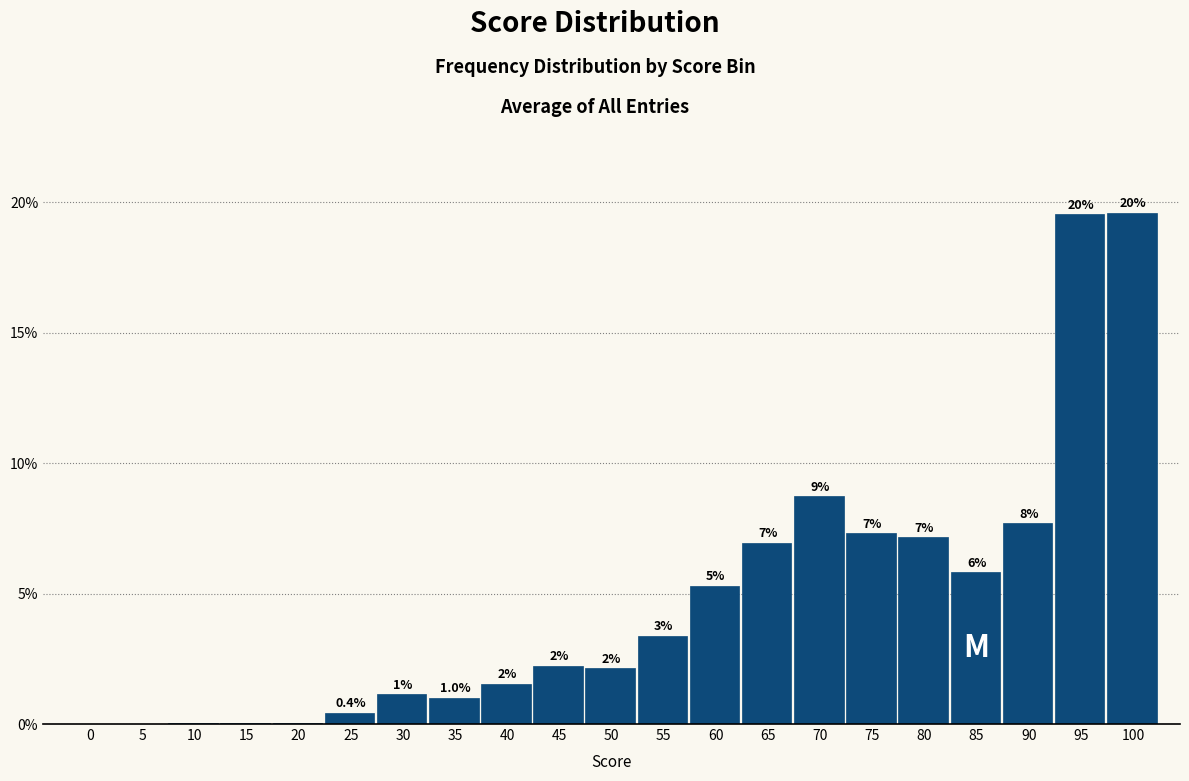

Are the bars horizontal?

No